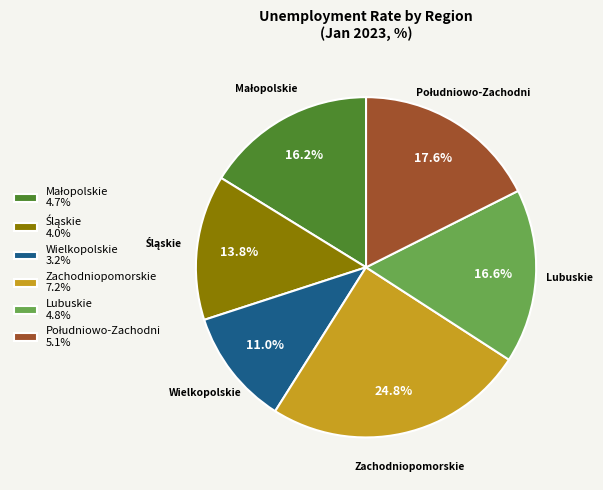

Which category has the smallest portion of the pie?

Wielkopolskie 3.2%